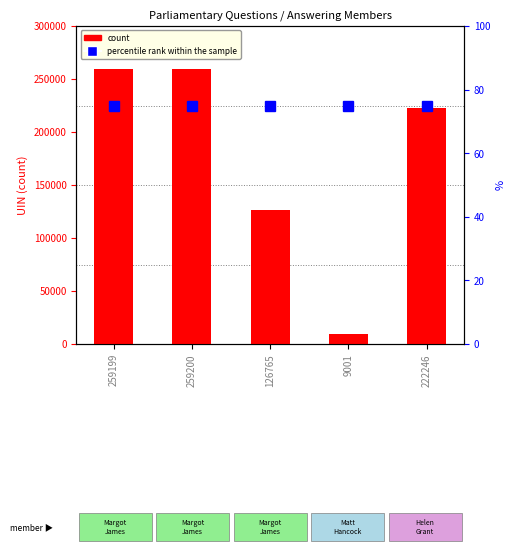

What is the difference between the highest and lowest values at 259199?

259124